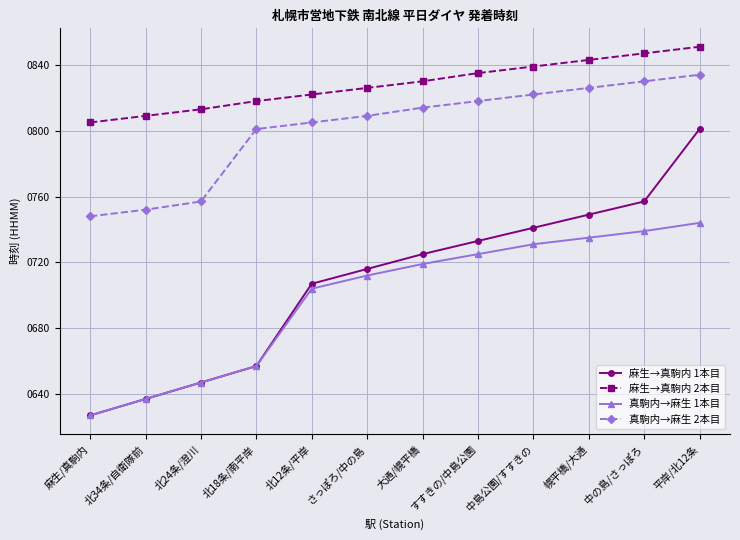

True or false: 麻生→真駒内 2本目 and 真駒内→麻生 1本目 intersect in this chart.

False